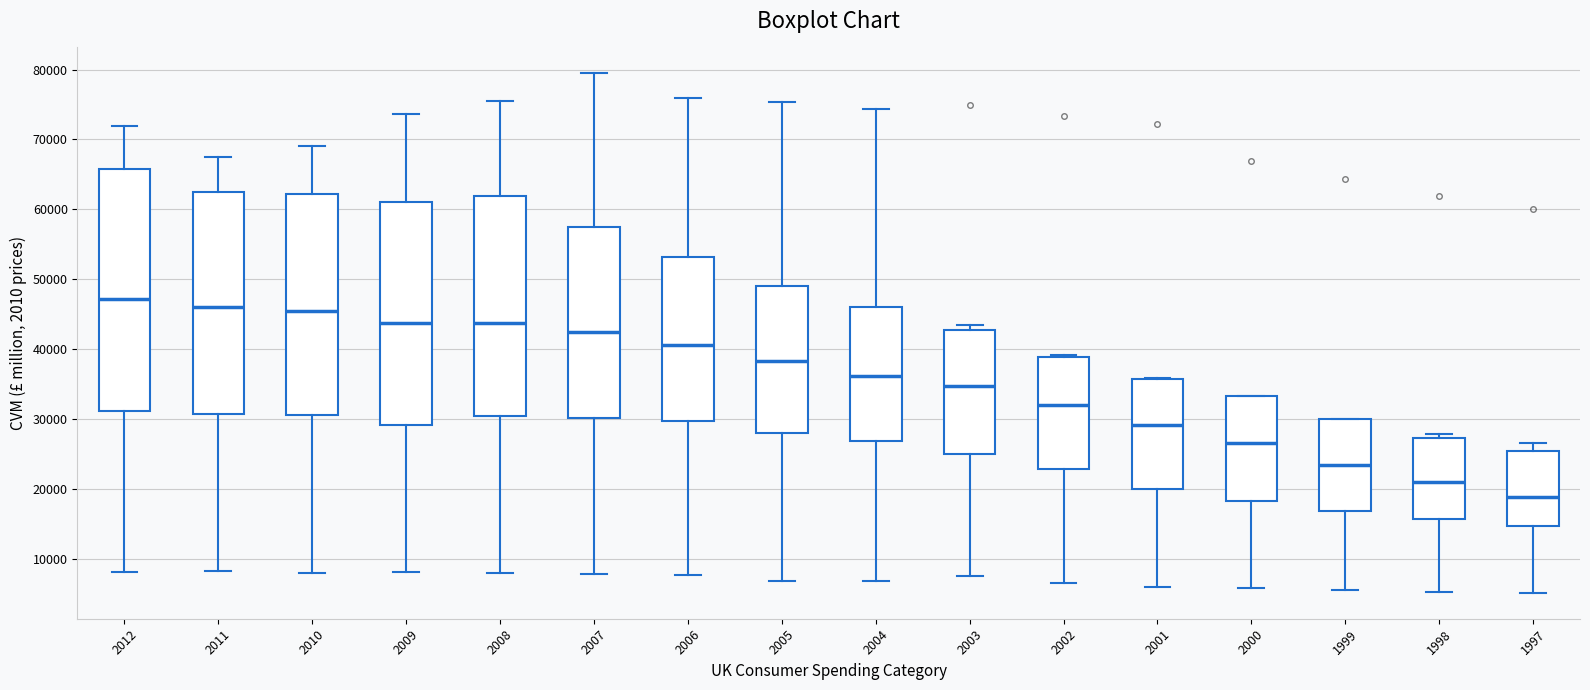

Reading left to right, transcribe this box plot: for each box, give where its median line is, the range the box spans, and where its two whiskers end, as read against the y-axis. The values are not printed on the chart, so give them approximately, as read against the axis.

2012: median 47000, box 31000 to 66000, whiskers 8000 to 72000
2011: median 46000, box 31000 to 63000, whiskers 8000 to 68000
2010: median 45000, box 31000 to 62000, whiskers 8000 to 69000
2009: median 44000, box 29000 to 61000, whiskers 8000 to 74000
2008: median 44000, box 30000 to 62000, whiskers 8000 to 75000
2007: median 42000, box 30000 to 57000, whiskers 8000 to 79000
2006: median 41000, box 30000 to 53000, whiskers 8000 to 76000
2005: median 38000, box 28000 to 49000, whiskers 7000 to 75000
2004: median 36000, box 27000 to 46000, whiskers 7000 to 74000
2003: median 35000, box 25000 to 43000, whiskers 7000 to 43000 (just above the box's upper edge)
2002: median 32000, box 23000 to 39000, whiskers 7000 to 39000
2001: median 29000, box 20000 to 36000, whiskers 6000 to 36000
2000: median 26000, box 18000 to 33000, whiskers 6000 to 33000
1999: median 23000, box 17000 to 30000, whiskers 5000 to 30000
1998: median 21000, box 16000 to 27000, whiskers 5000 to 28000
1997: median 19000, box 15000 to 25000, whiskers 5000 to 27000